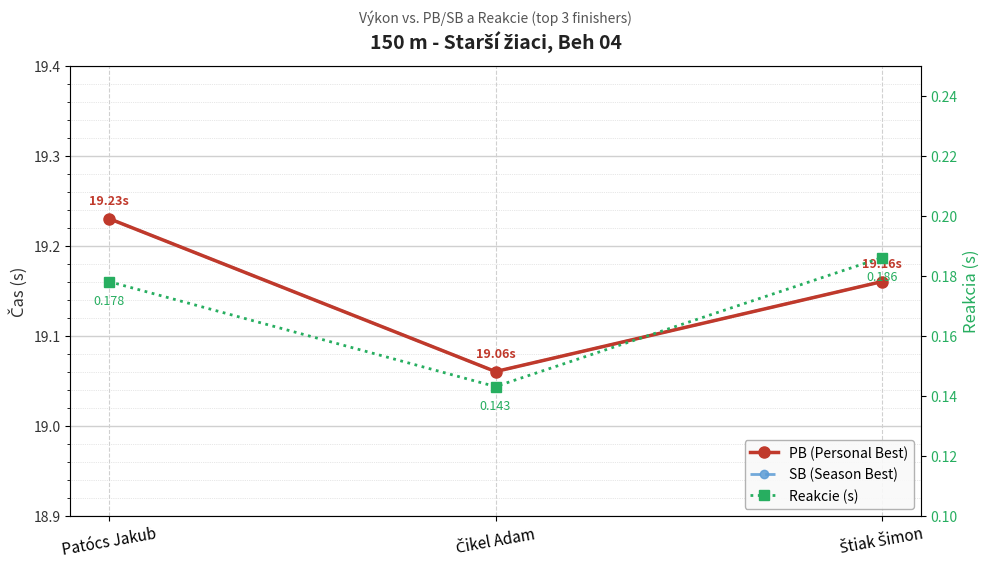

What is the sum of the PB (Personal Best) values at Čikel Adam and Štiak Šimon?

38.2